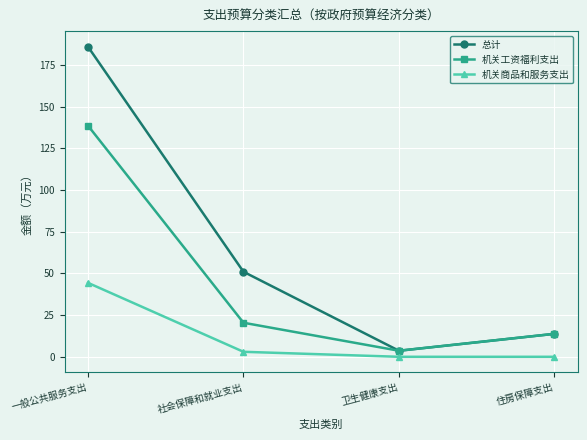

Which series has the widest spread of values?

总计